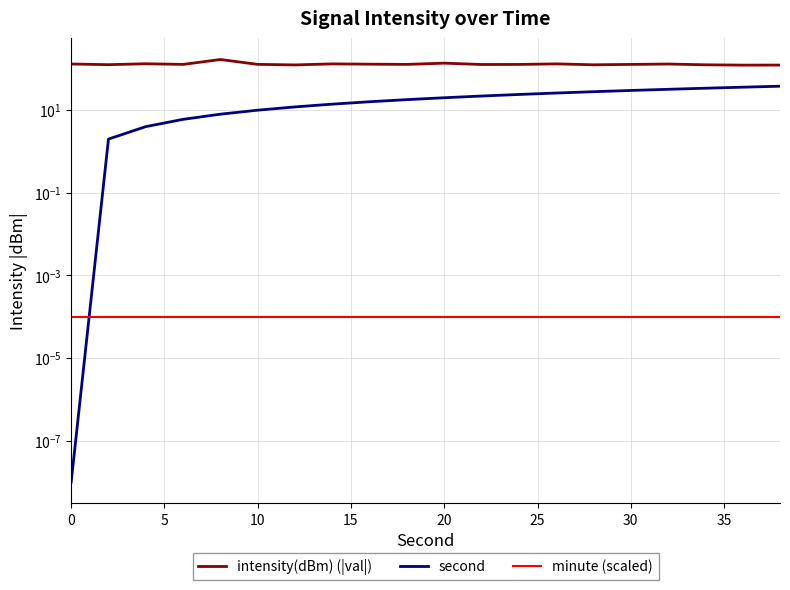

What is the value of the second point at the 4th from the left?

6.0